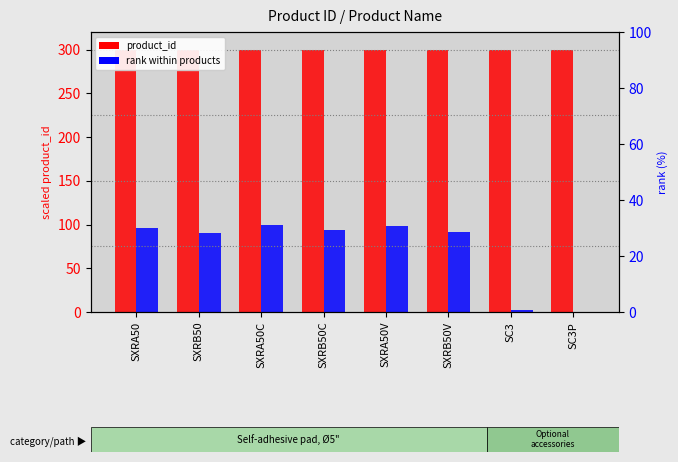

What is the approximate value of product_id at SXRB50C?

300.0